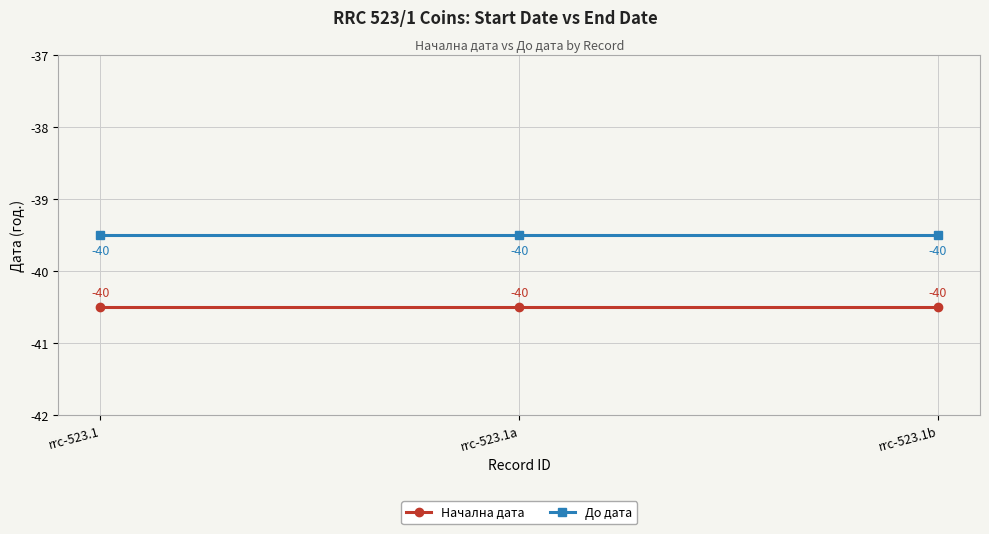

Rank the series at rrc-523.1b from highest to lowest value.

До дата, Начална дата